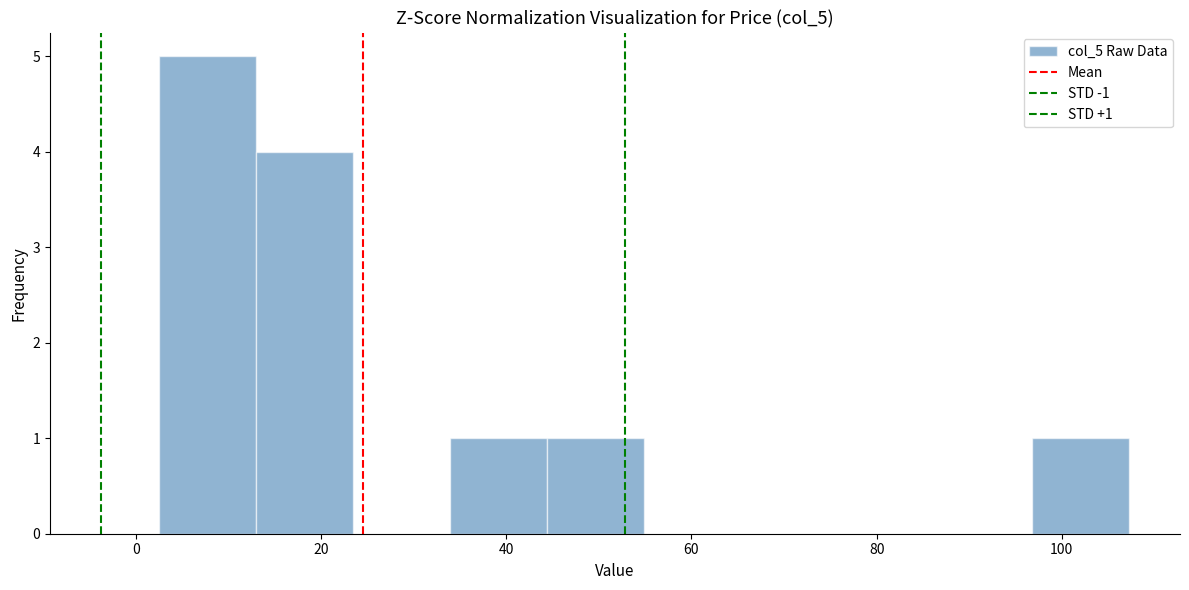

Over which range of the x-axis is the bar tallest?

2 to 12